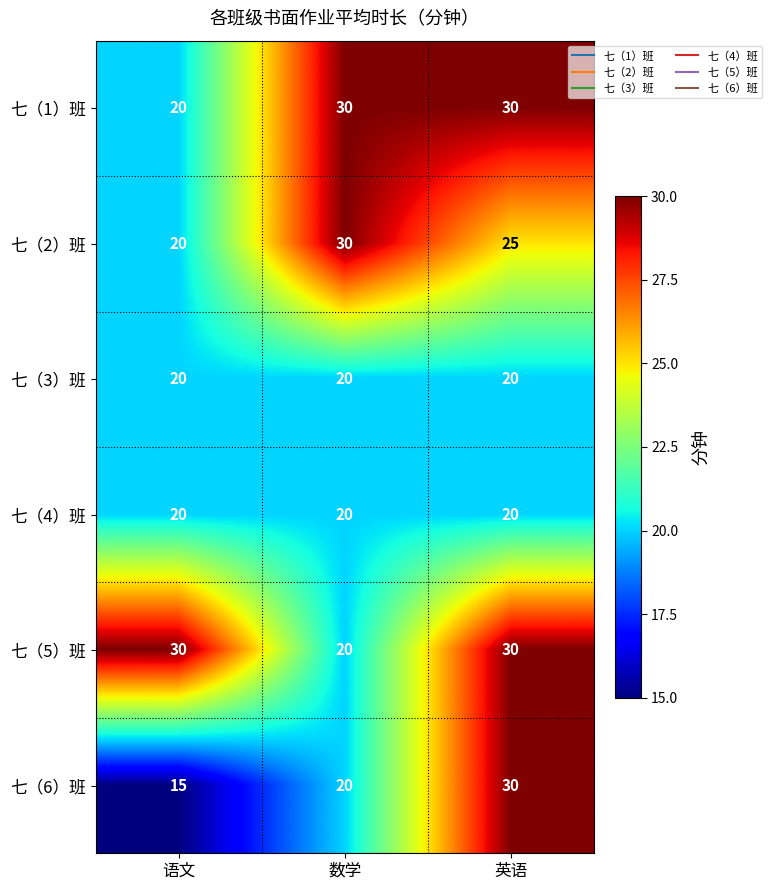

Which category has the lowest value in the 七（1）班 series?

语文